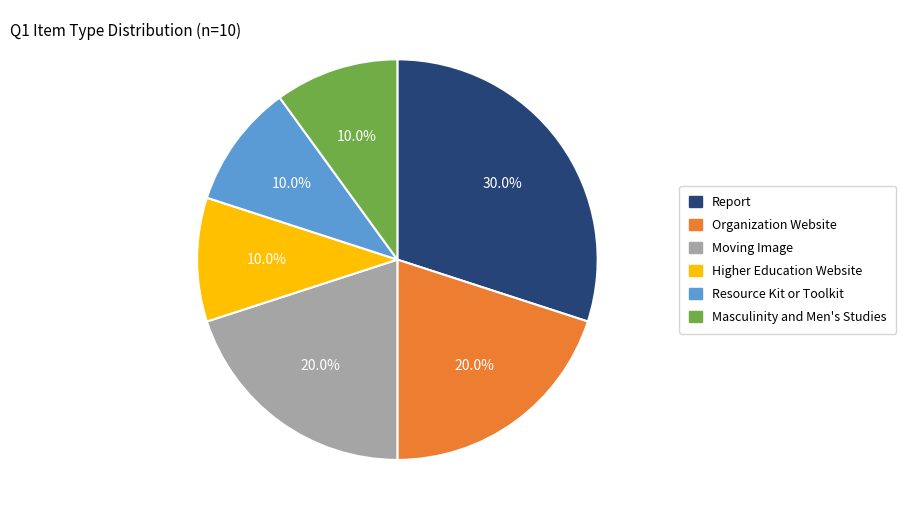

Is Organization Website the majority of the pie?

No